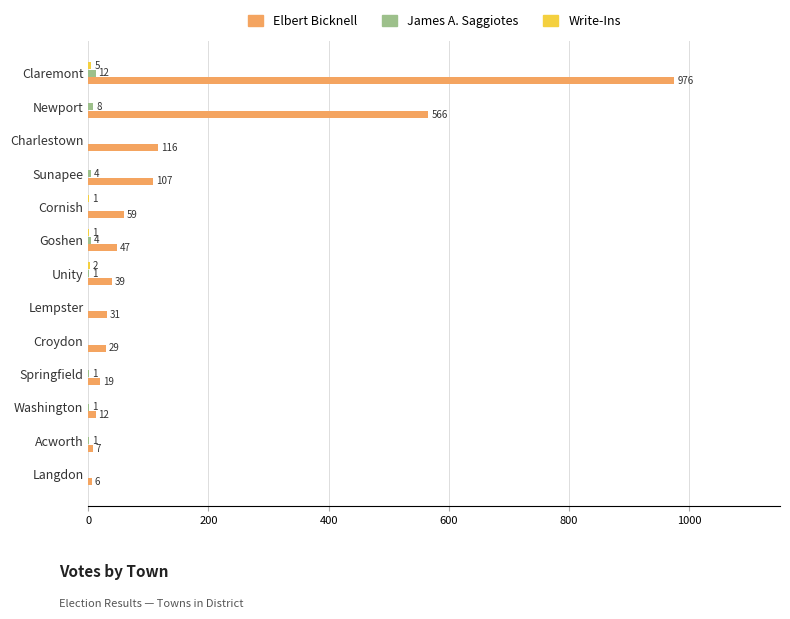

Which series has the largest total across all categories?

Elbert Bicknell